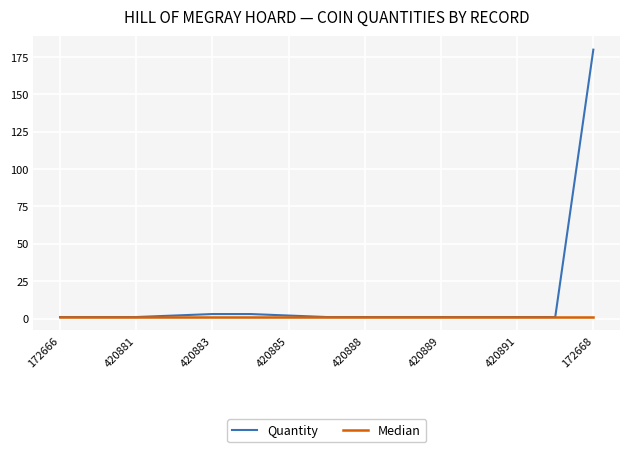

Which series has the widest spread of values?

Quantity